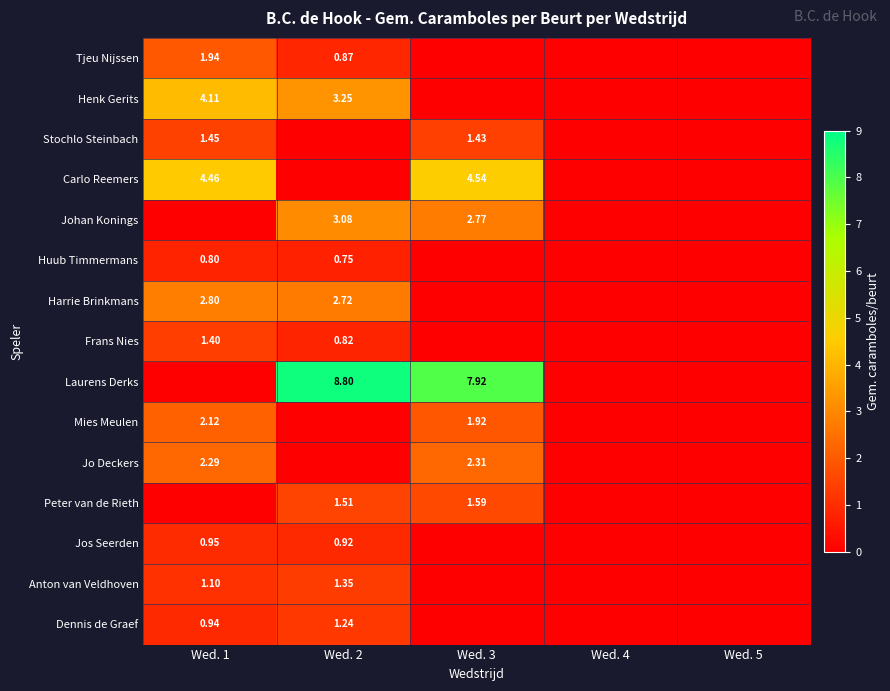

The value of Henk Gerits at Wed. 5 is 0.0. True or false?

True